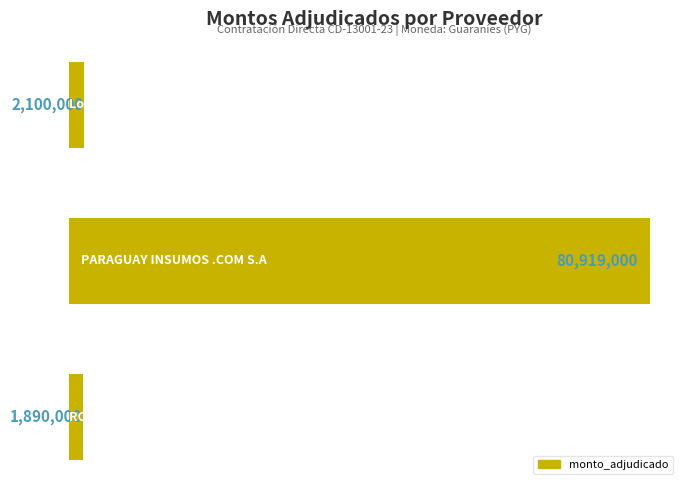

What is the sum of all values?

84909000